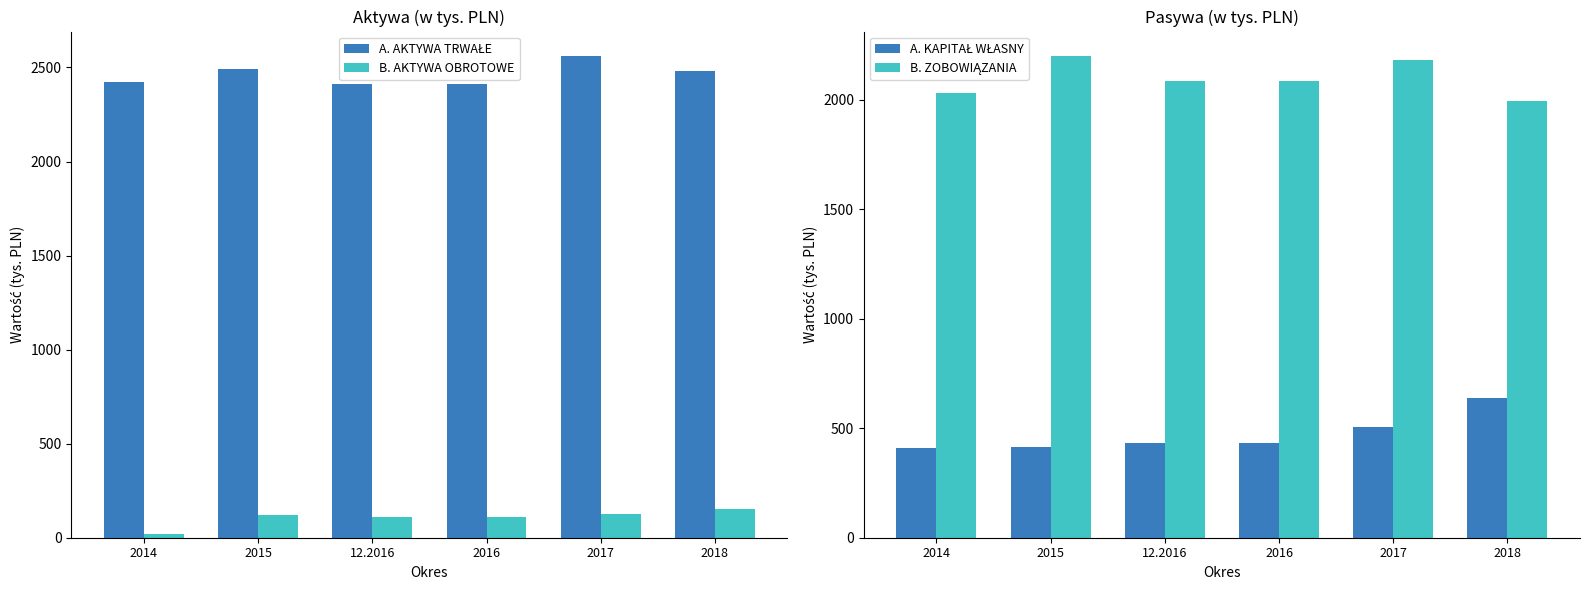

Which has a higher value, 2018 or 2015?

2015